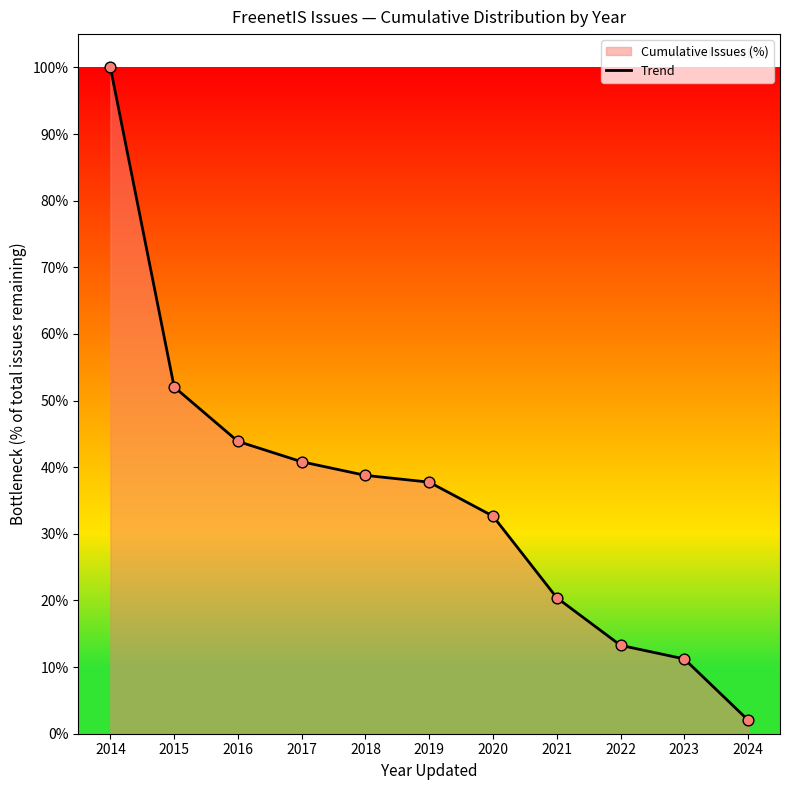

What is the change in value from 2014 to 2016?

-56.1